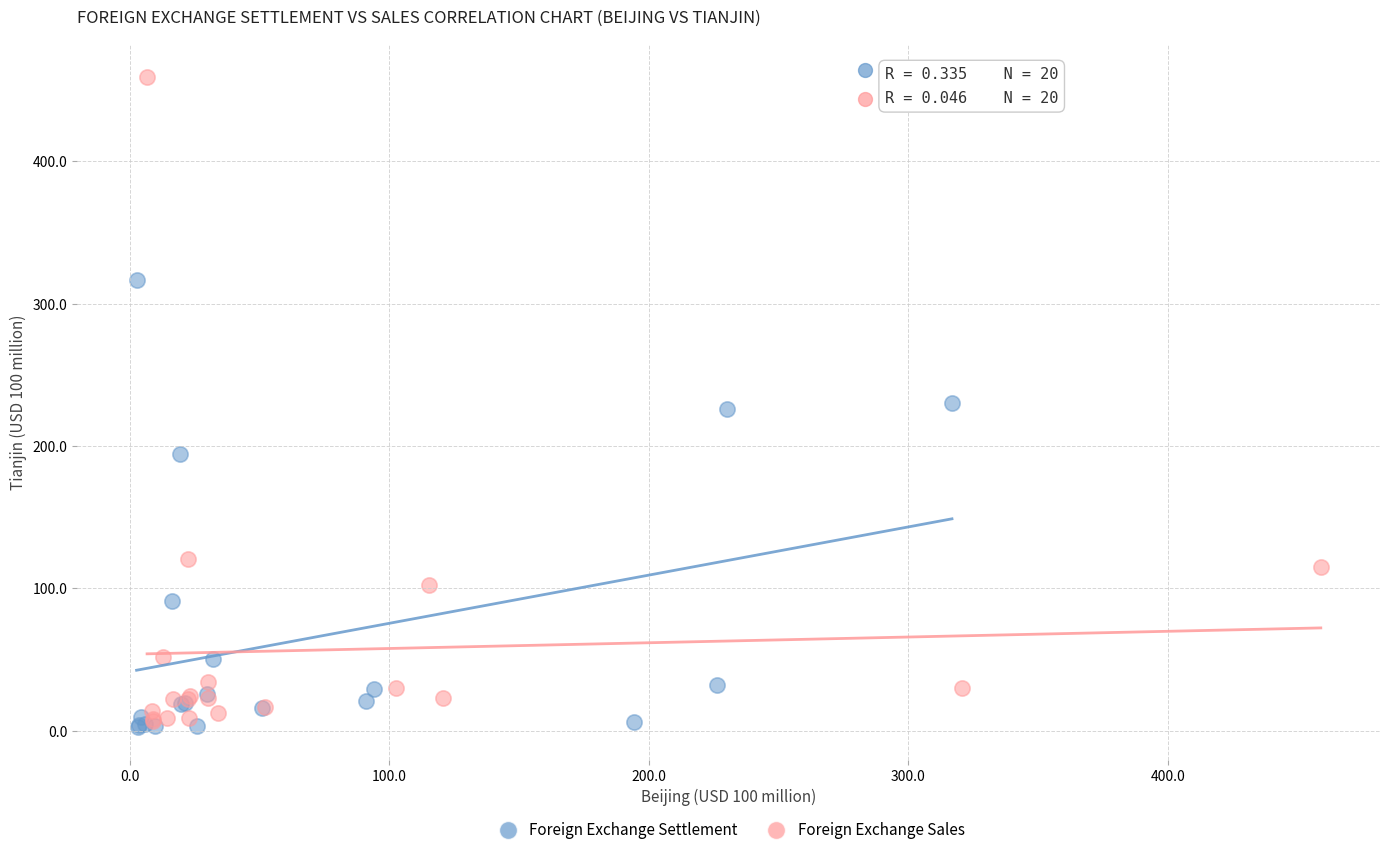

What are all the series names shown in the legend?

Foreign Exchange Settlement, Foreign Exchange Sales